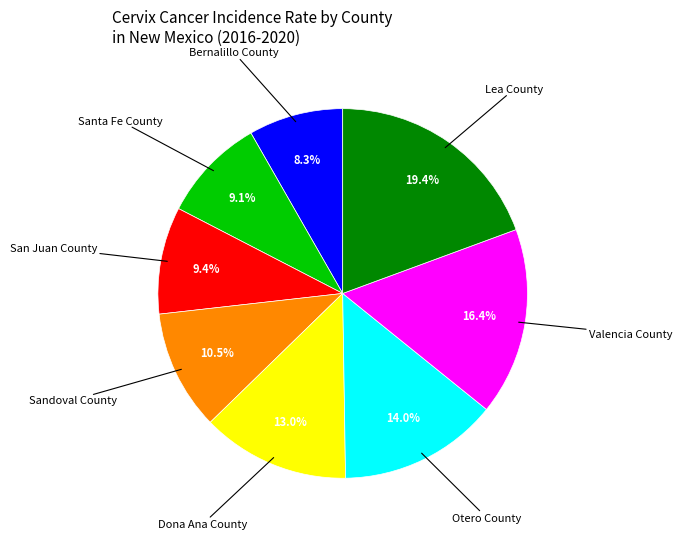

Does any single category account for the majority?

No